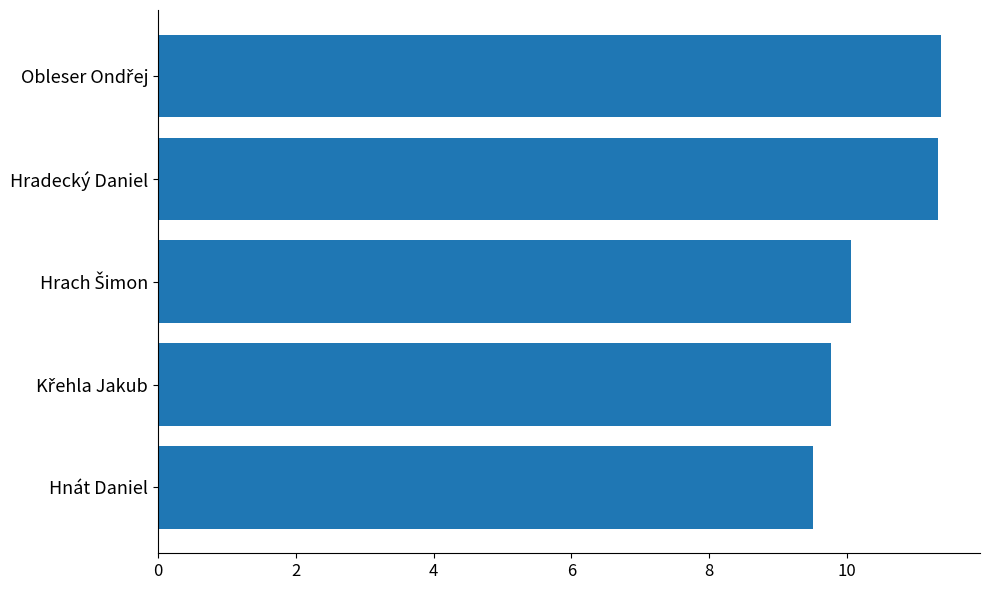

Approximately how many times larger is the value at Hradecký Daniel compared to Hnát Daniel?

1.2